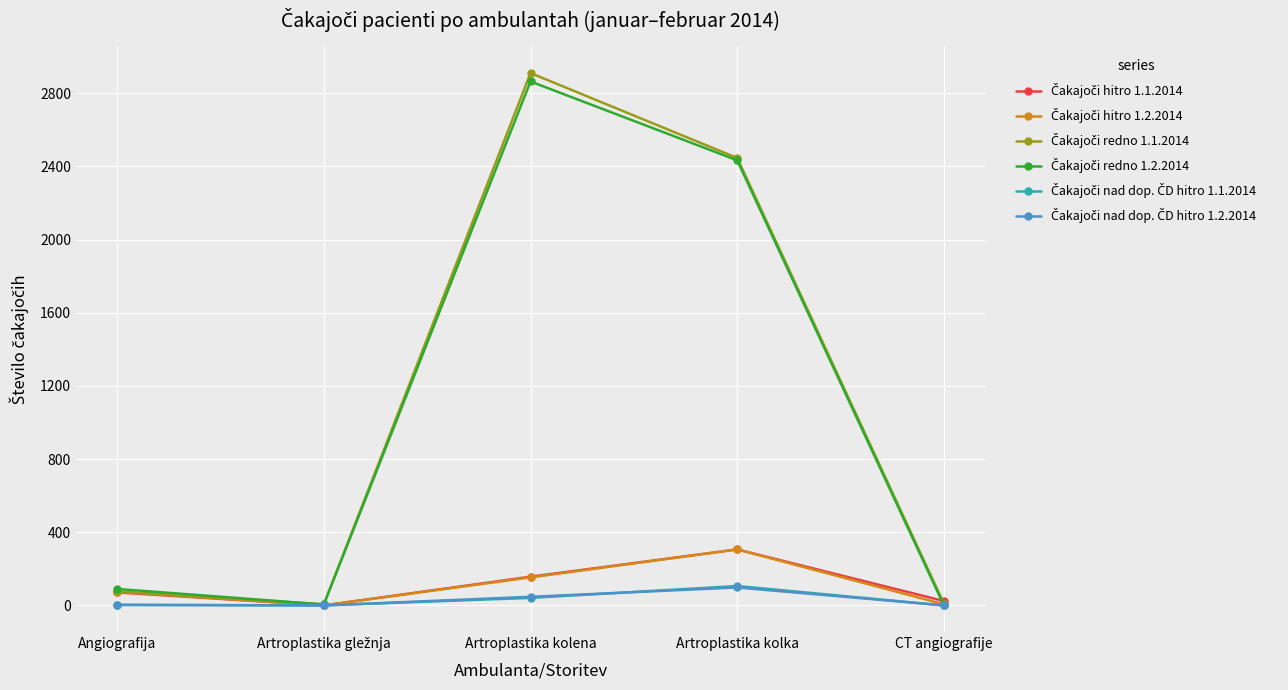

What is the label of the 4th point from the left?

Artroplastika kolka